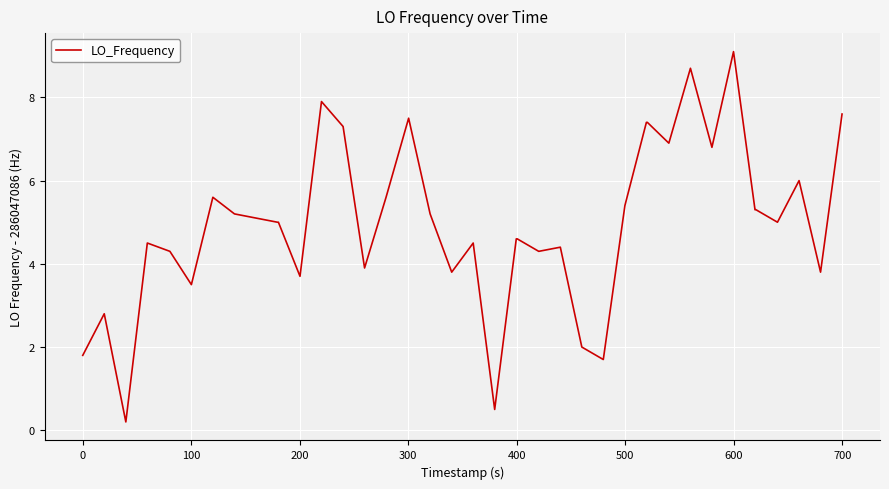

What is the maximum value shown in the chart?

9.1